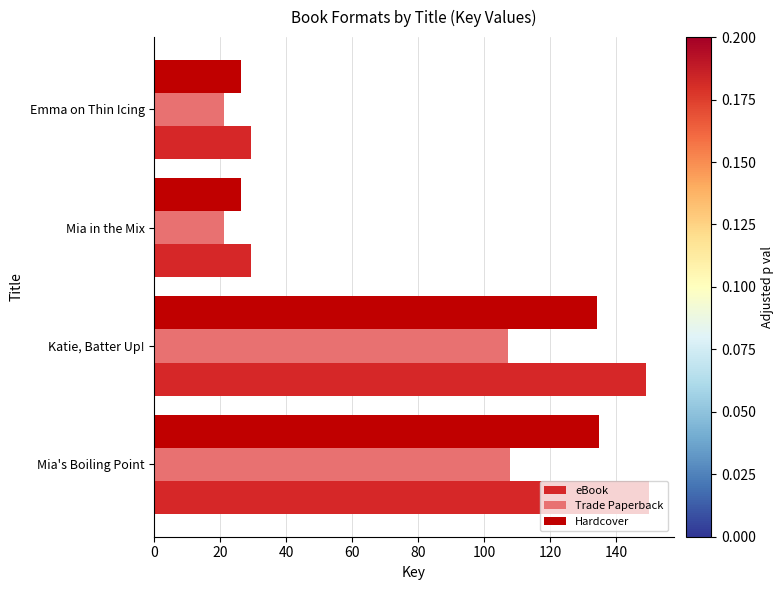

At Mia's Boiling Point, list the series in order from smallest to largest.

Trade Paperback, Hardcover, eBook